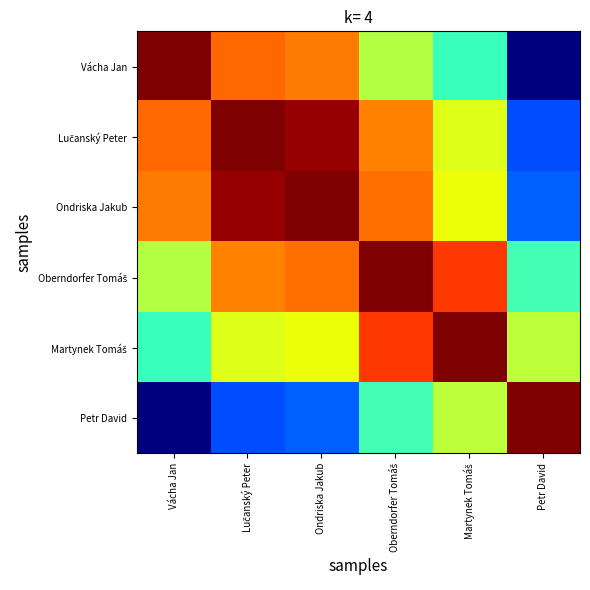

What is the total value across all series at Lučanský Peter?

70.2